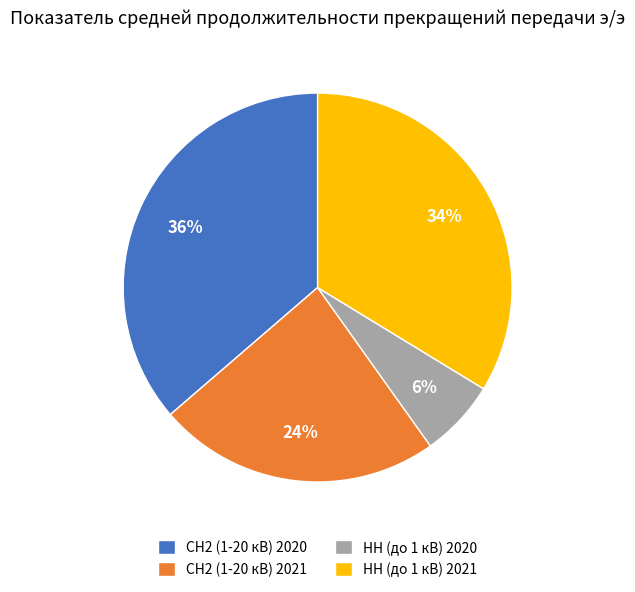

Which has a higher value, НН (до 1 кВ) 2021 or НН (до 1 кВ) 2020?

НН (до 1 кВ) 2021